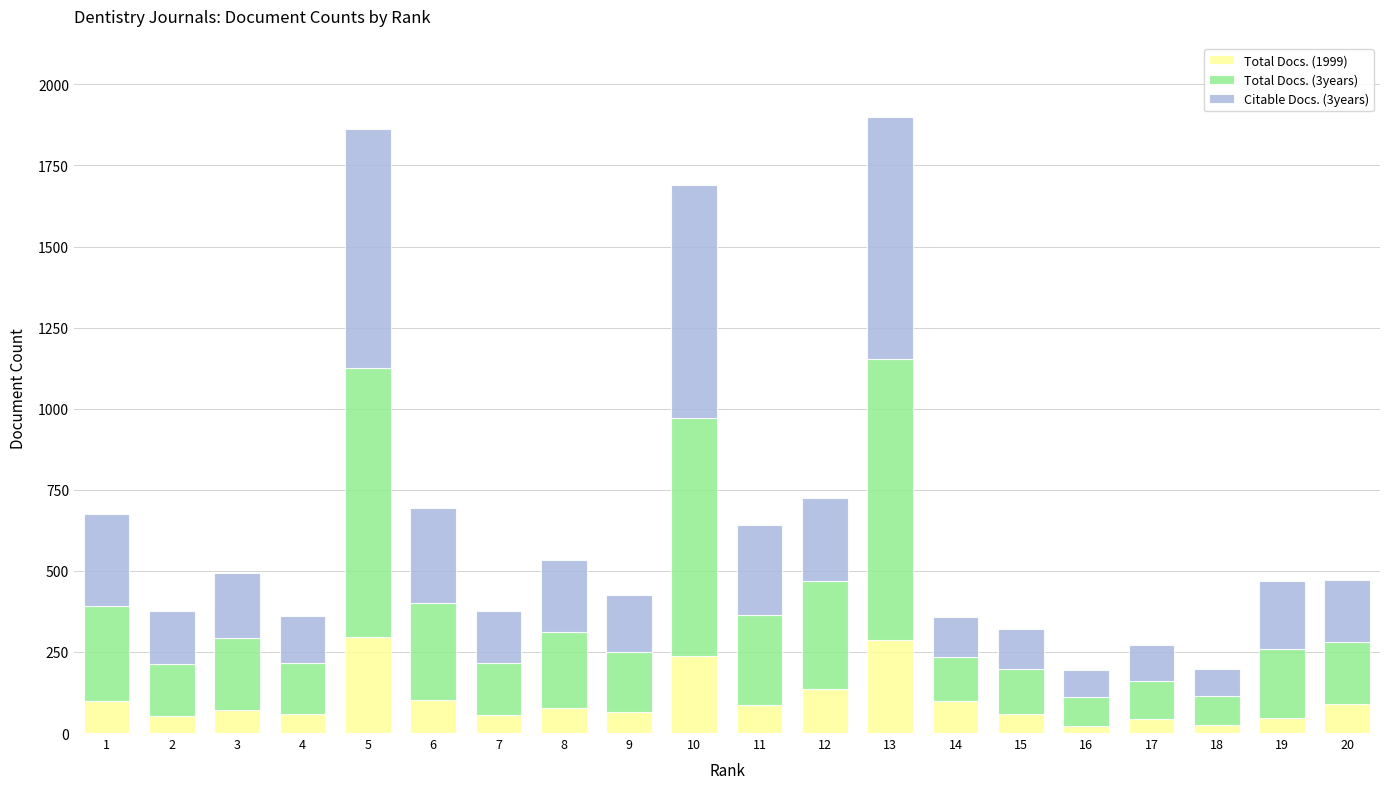

What is the difference between the second highest and second lowest values in the Total Docs. (1999) series?

262